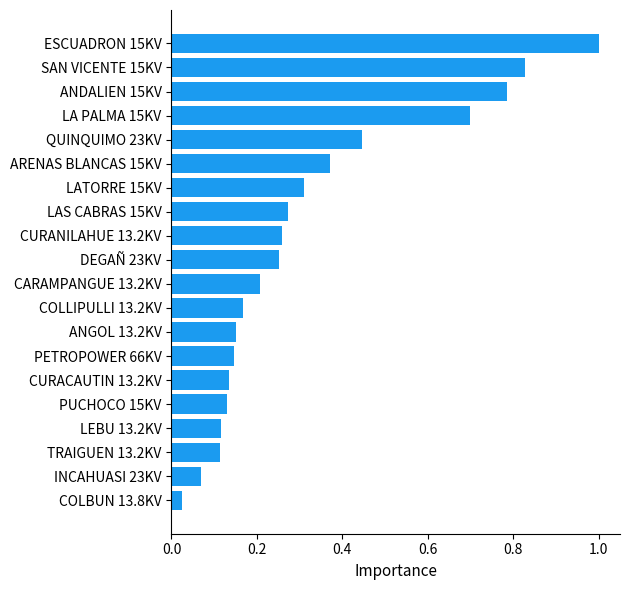

True or false: the data shows 0.1 at LAS CABRAS 15KV.

False